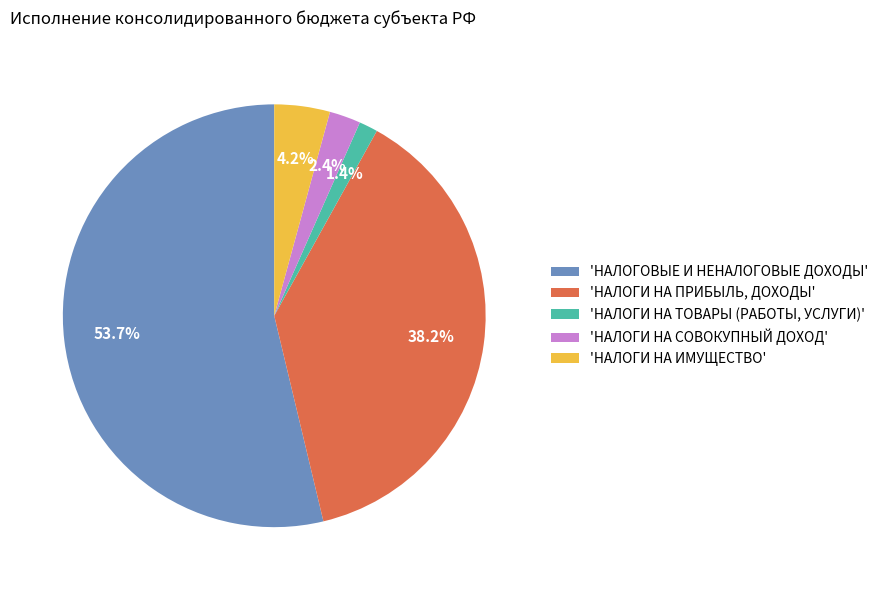

Which slice is the smallest?

'НАЛОГИ НА ТОВАРЫ (РАБОТЫ, УСЛУГИ)'